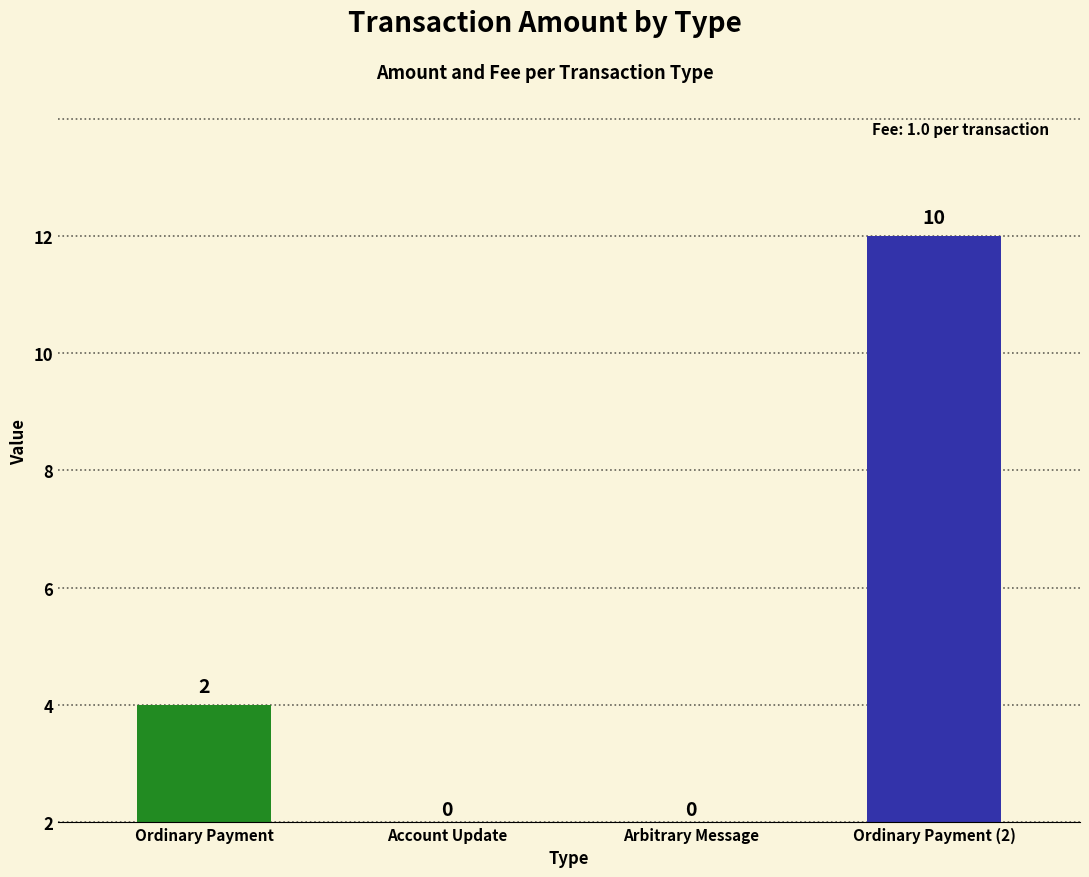

How many values are below 2?

2